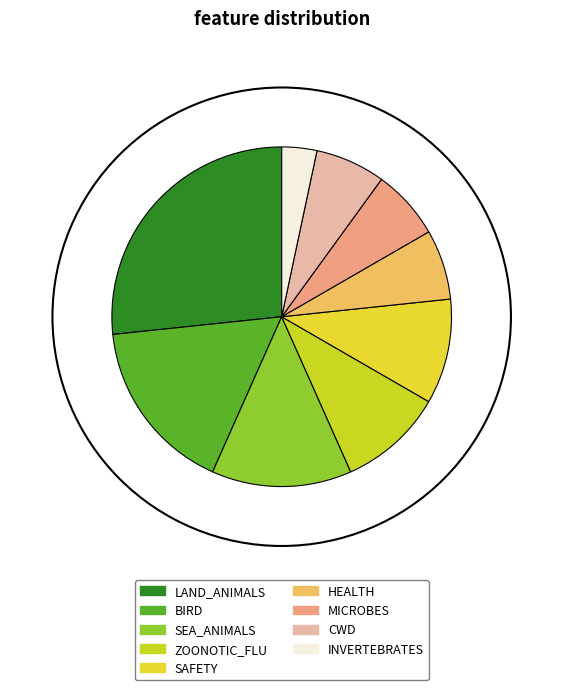

How many segments does this pie chart have?

9